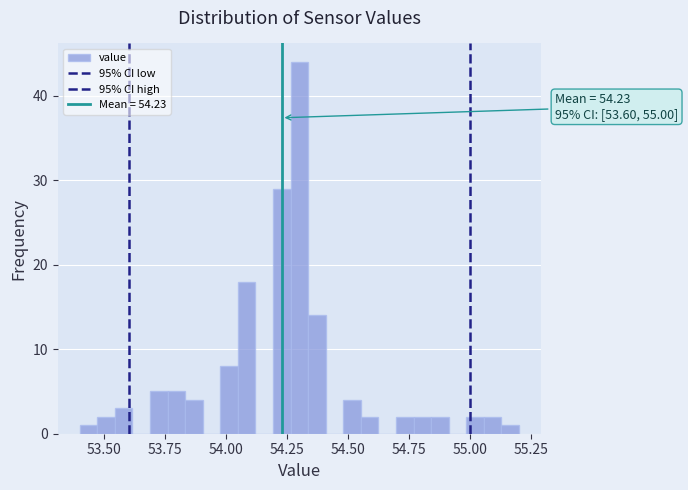

Read against the x-axis, roughly where is the centre of the tallest bar?

54.30